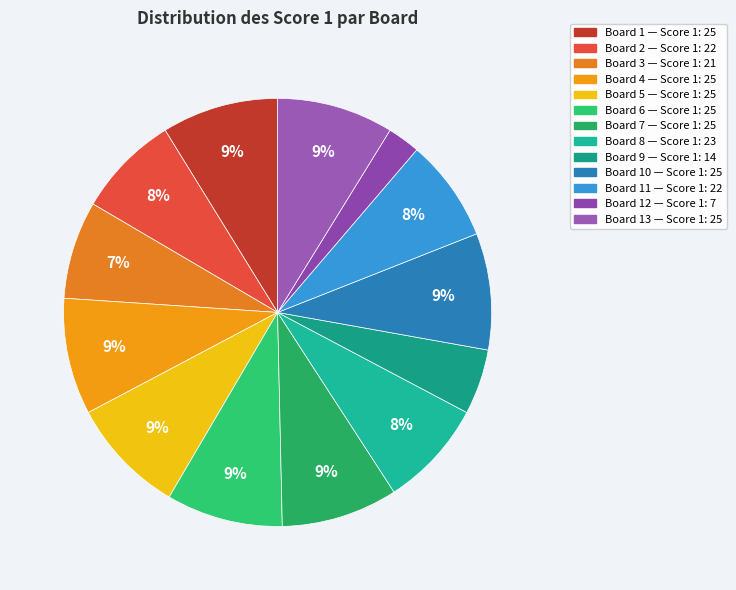

How many slices are in this pie chart?

13